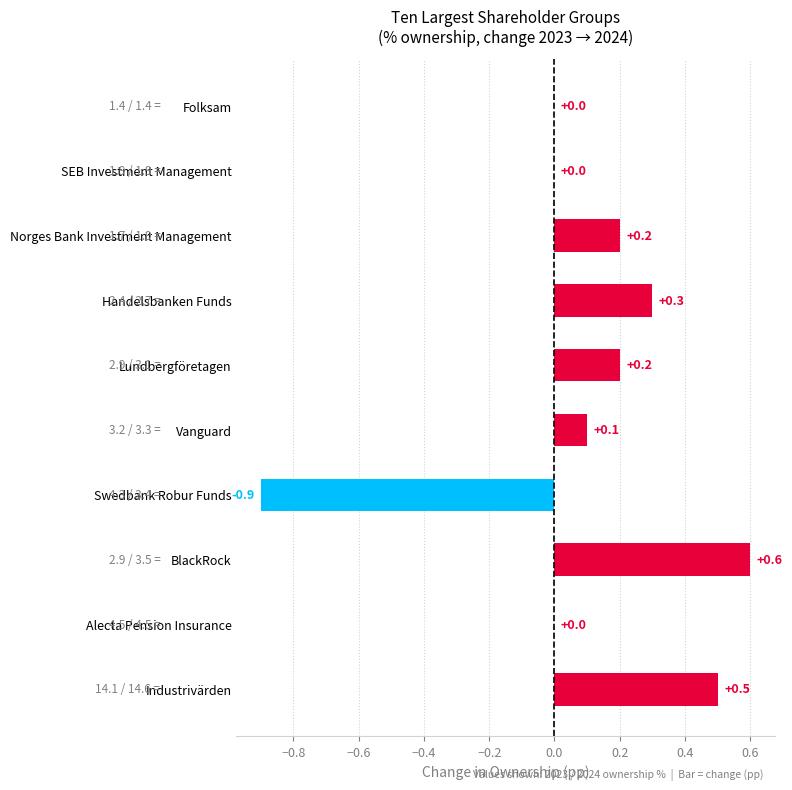

Between Industrivärden and Folksam, which is larger?

Industrivärden